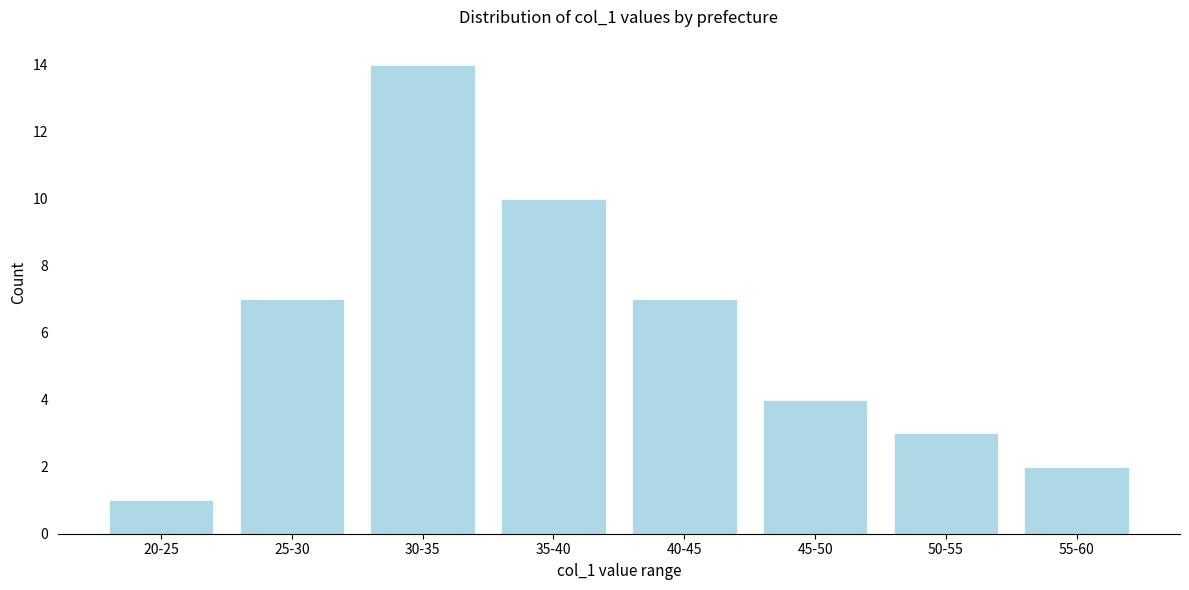

Reading left to right, transcribe all the data shown in this chart.

20-25=1	25-30=7	30-35=14	35-40=10	40-45=7	45-50=4	50-55=3	55-60=2